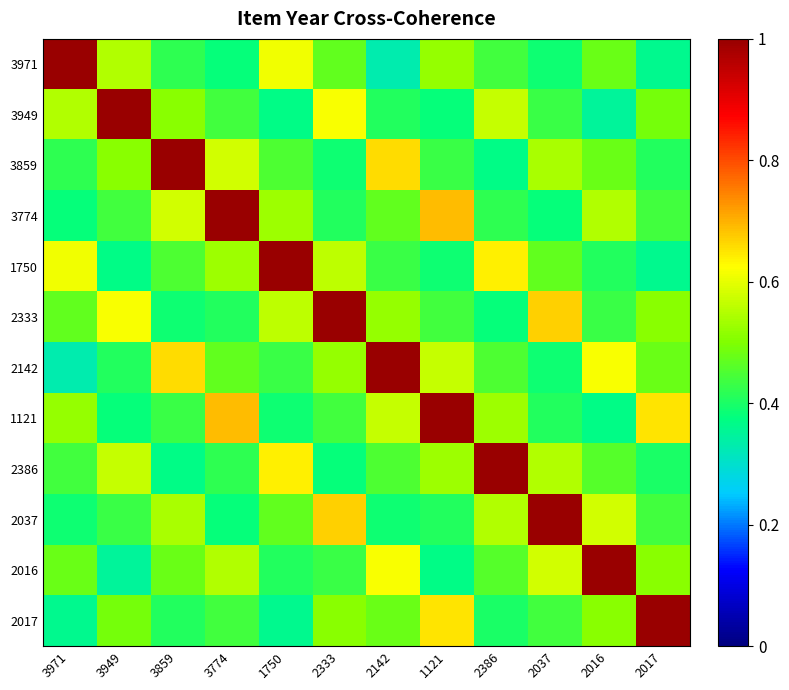

At which category is the sum across all series the highest?

2333